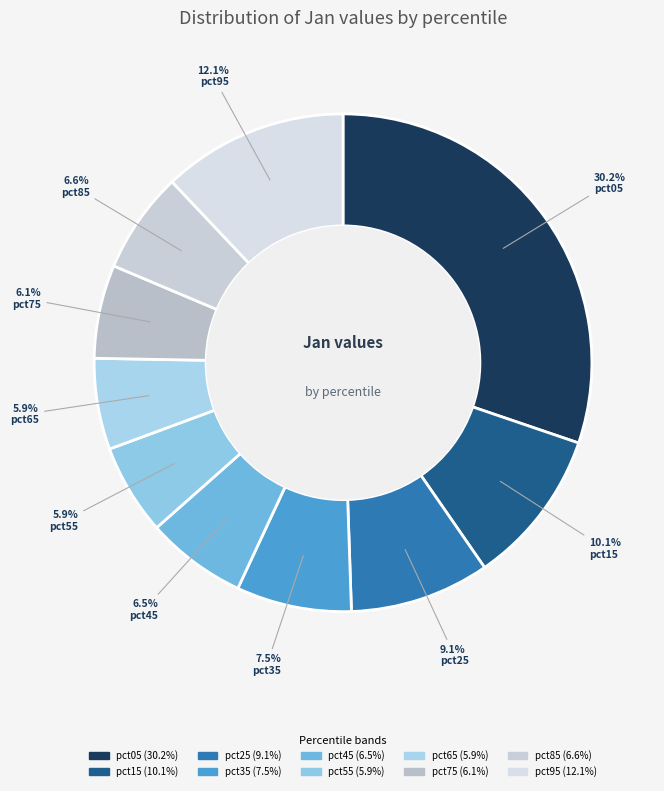

Is pct05 the majority of the pie?

No